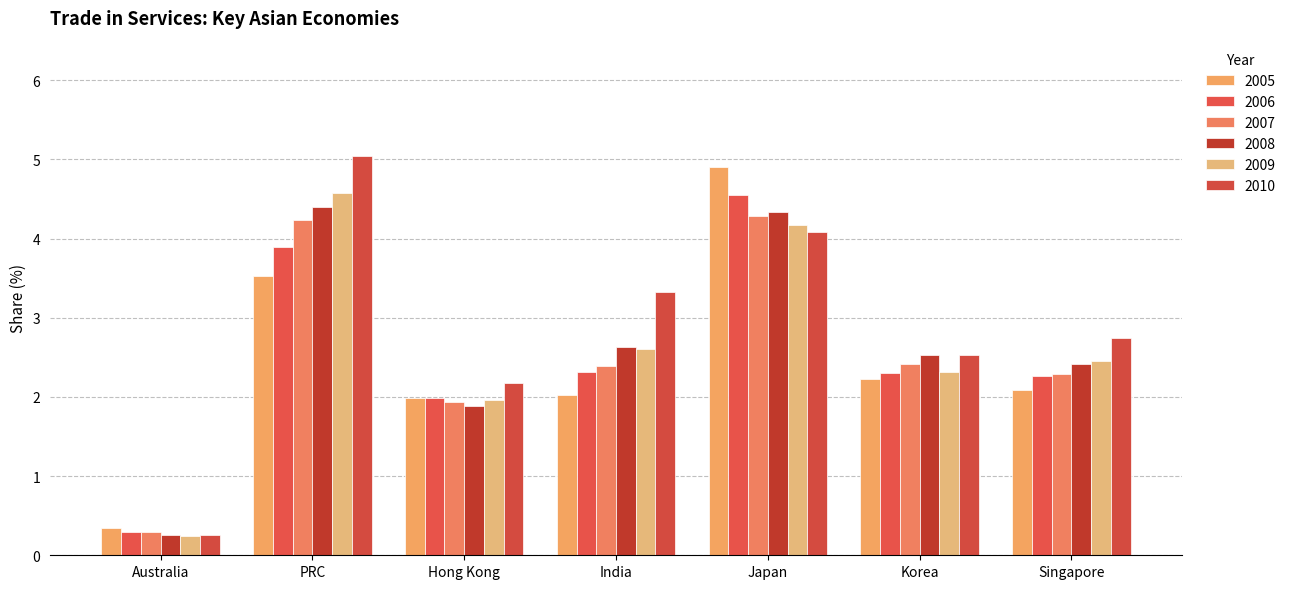

How many data points does each series have?

7